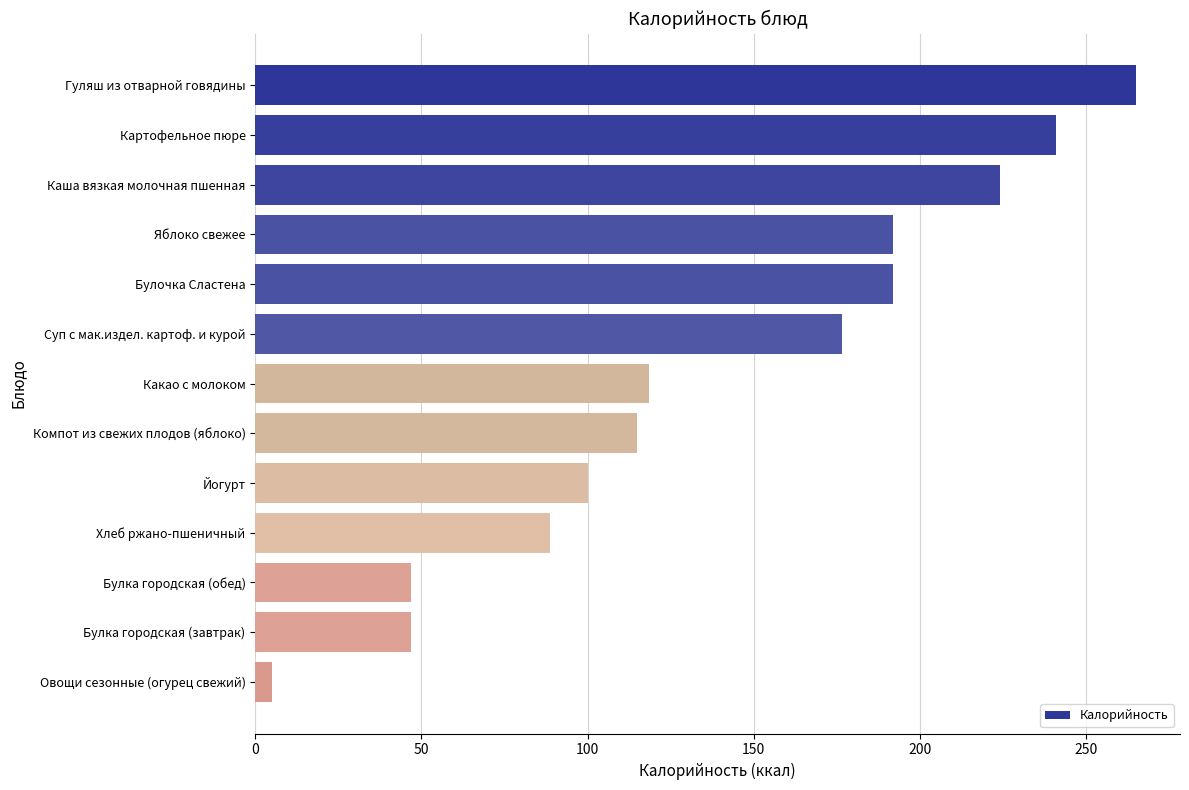

What is the ratio of the value at Гуляш из отварной говядины to the value at Картофельное пюре?

1.1